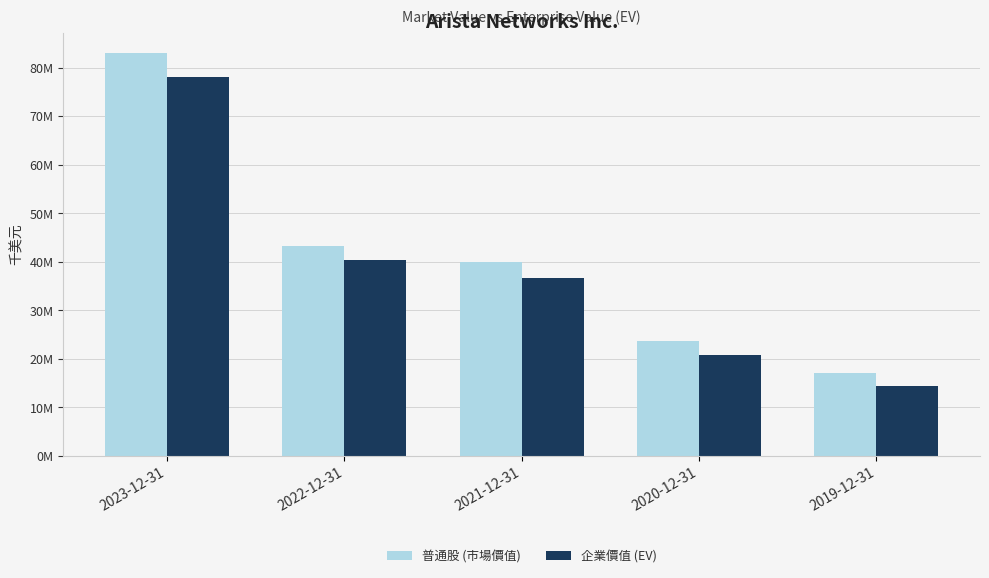

Is it true that 企業價值 (EV) equals 4615207 at 2019-12-31?

False